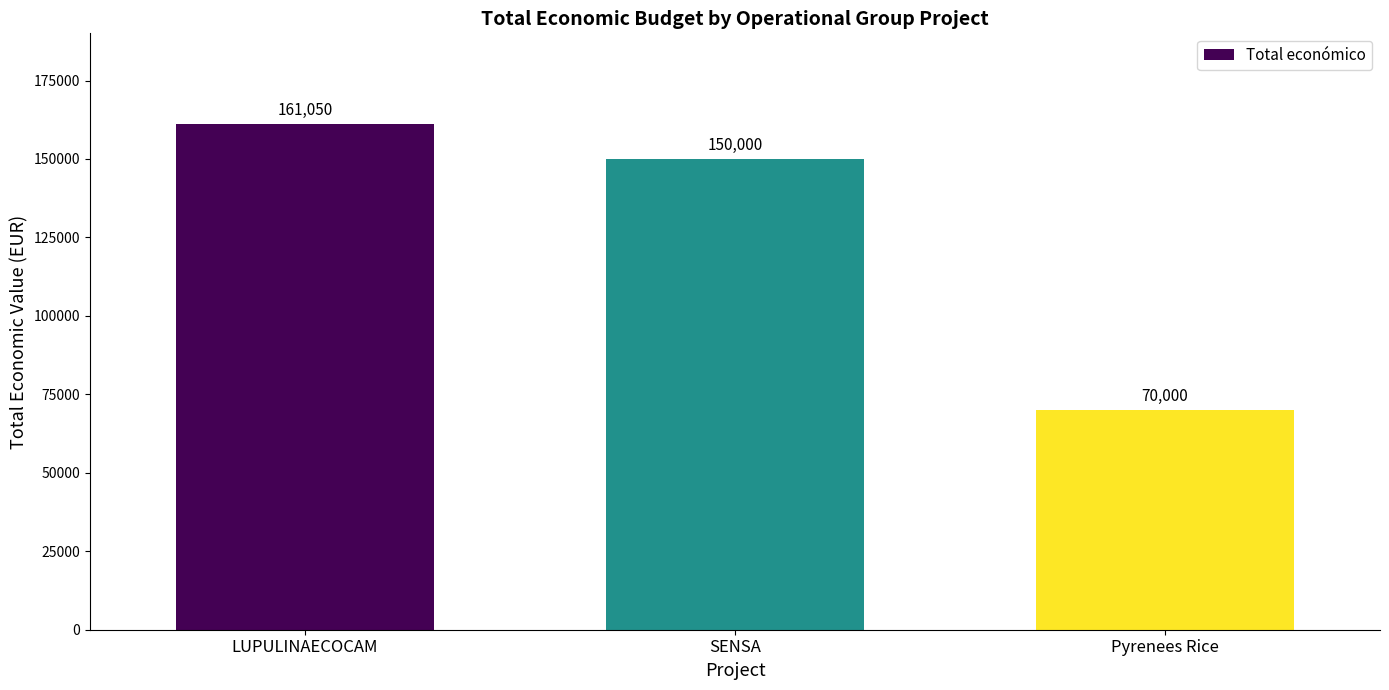

Which label corresponds to the smallest value in the chart?

Pyrenees Rice